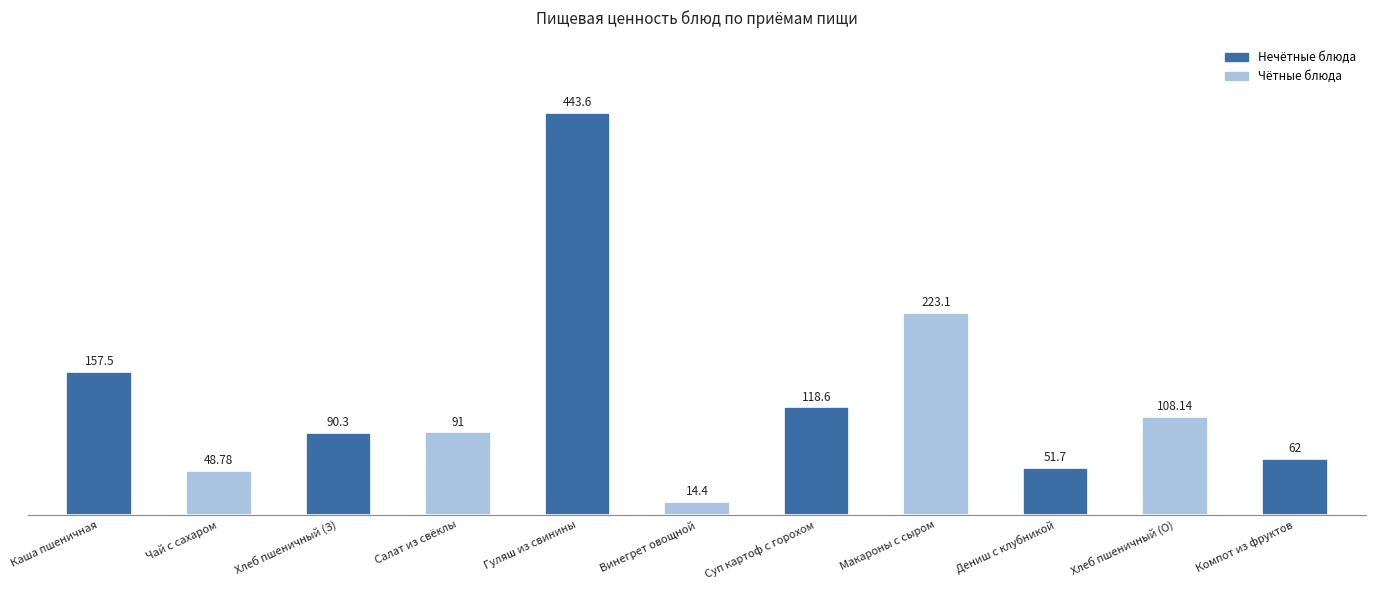

List the labels in order of value, largest first.

Гуляш из свинины, Макароны с сыром, Каша пшеничная, Суп картоф с горохом, Хлеб пшеничный (О), Салат из свёклы, Хлеб пшеничный (З), Компот из фруктов, Дениш с клубникой, Чай с сахаром, Винегрет овощной